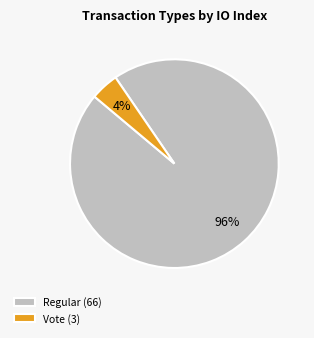

Which slice is the smallest?

Vote